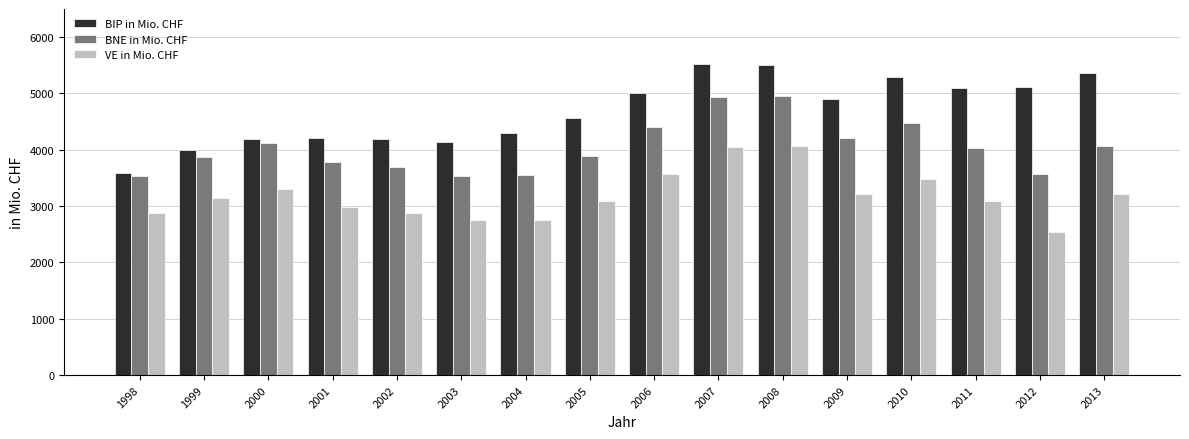

What is the average value of the VE in Mio. CHF series?

3188.3